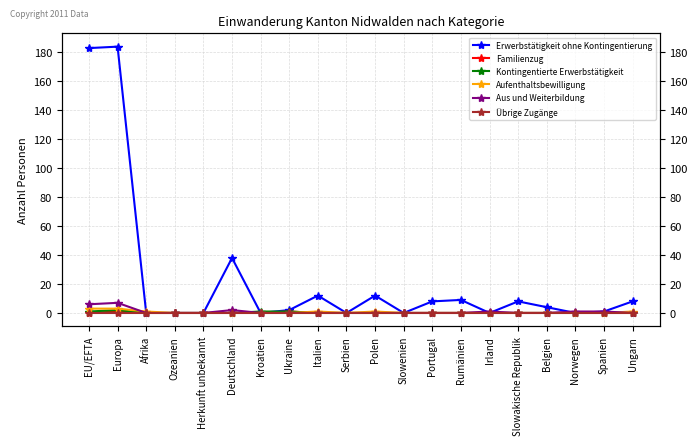

At Slowenien, list the series in order from smallest to largest.

Erwerbstätigkeit ohne Kontingentierung, Familienzug, Kontingentierte Erwerbstätigkeit, Aufenthaltsbewilligung, Aus und Weiterbildung, Übrige Zugänge